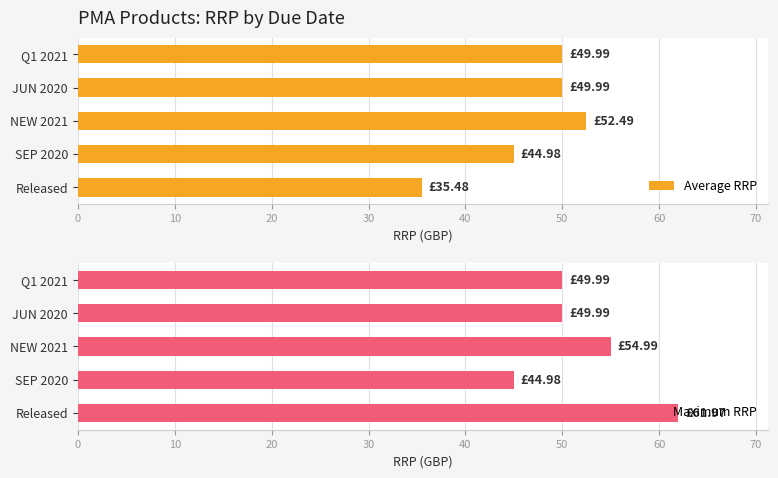

What is the sum of the Average RRP values at JUN 2020 and Q1 2021?

100.0